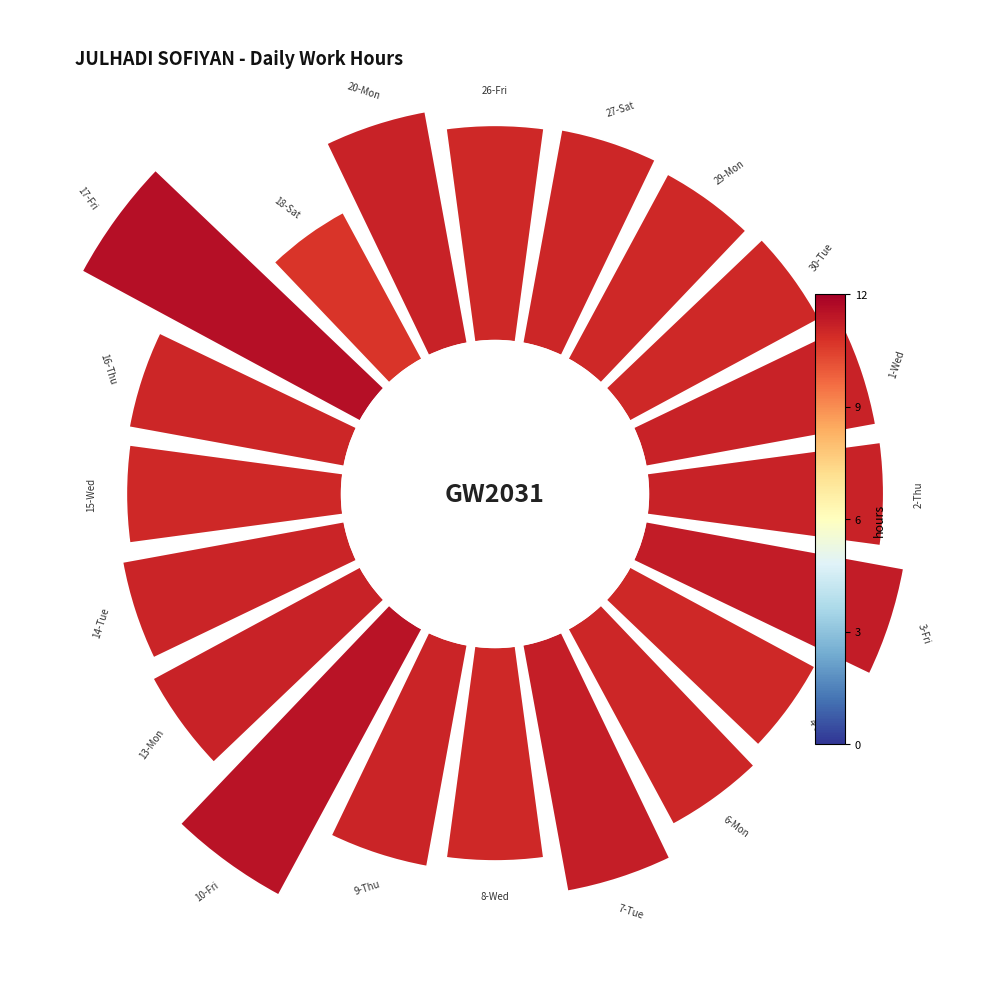

How many segments does this pie chart have?

20